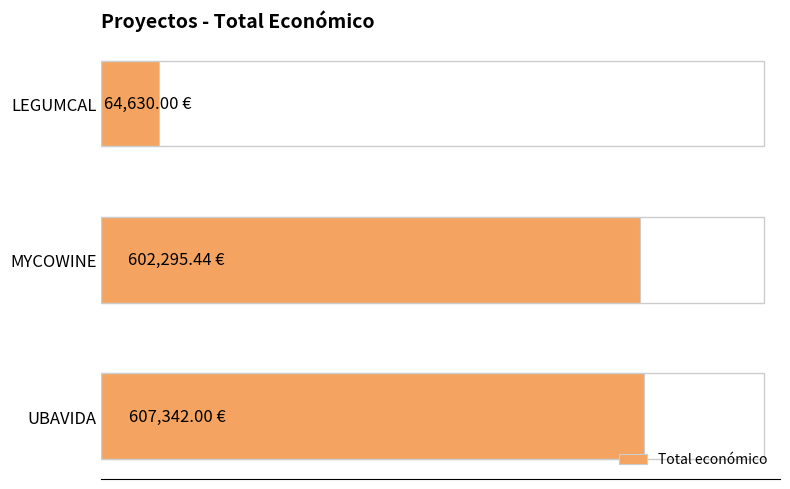

What is the sum of all values?

1274267.4